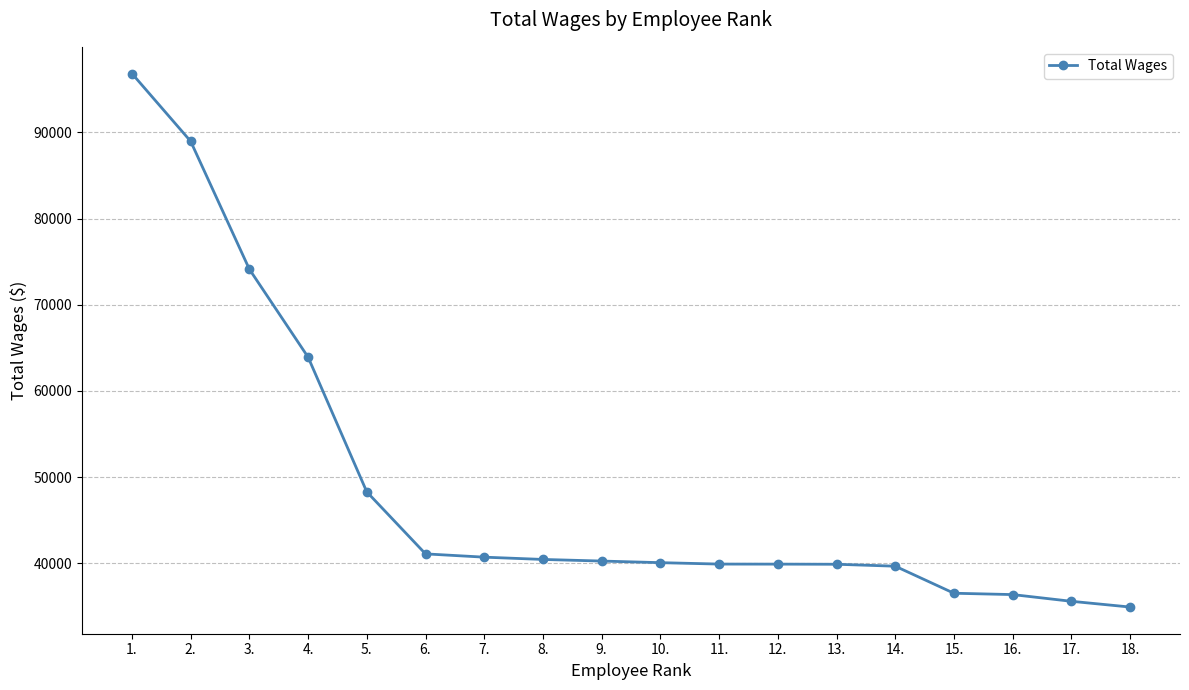

What is the difference between the maximum and minimum values?

61903